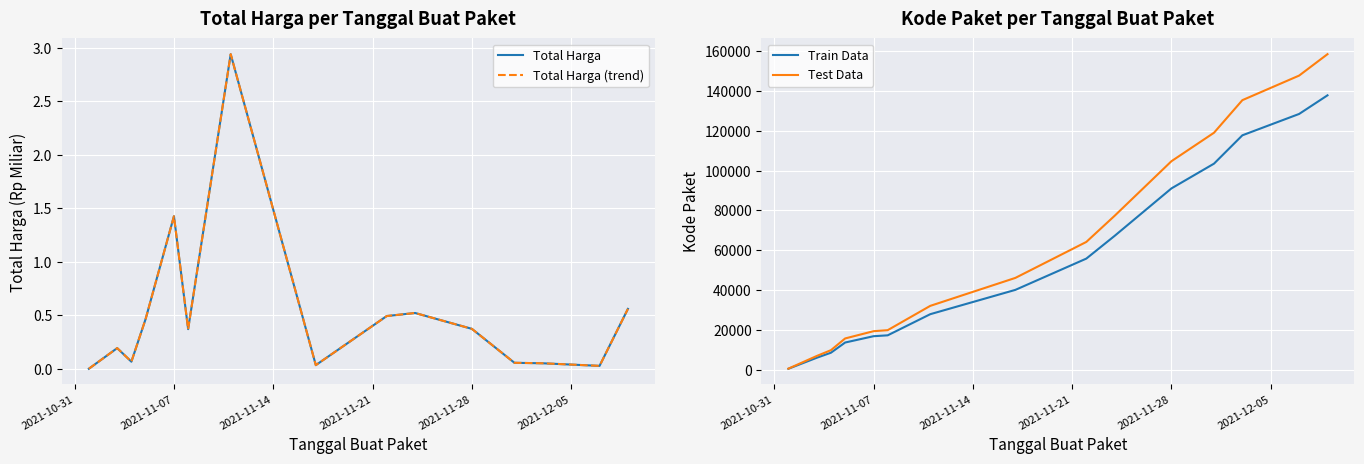

At which label does Total Harga (trend) reach its minimum?

2021-10-31